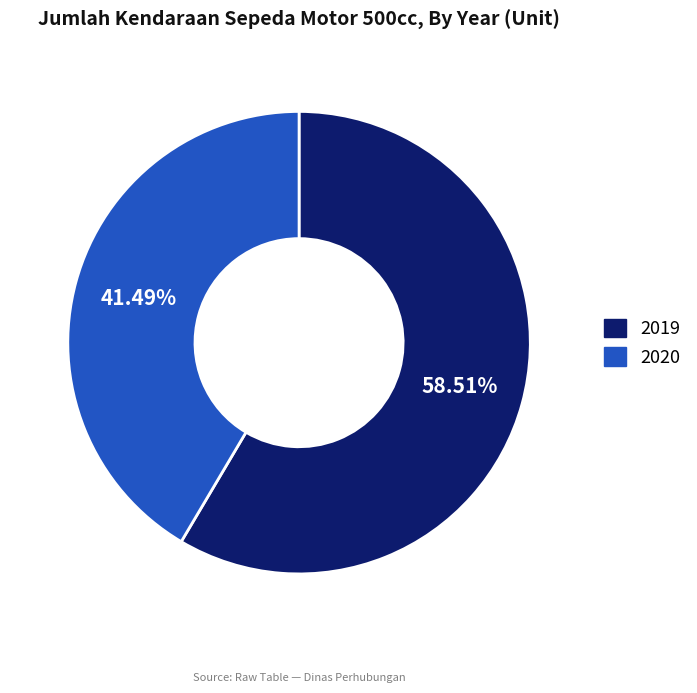

How many slices are in this pie chart?

2